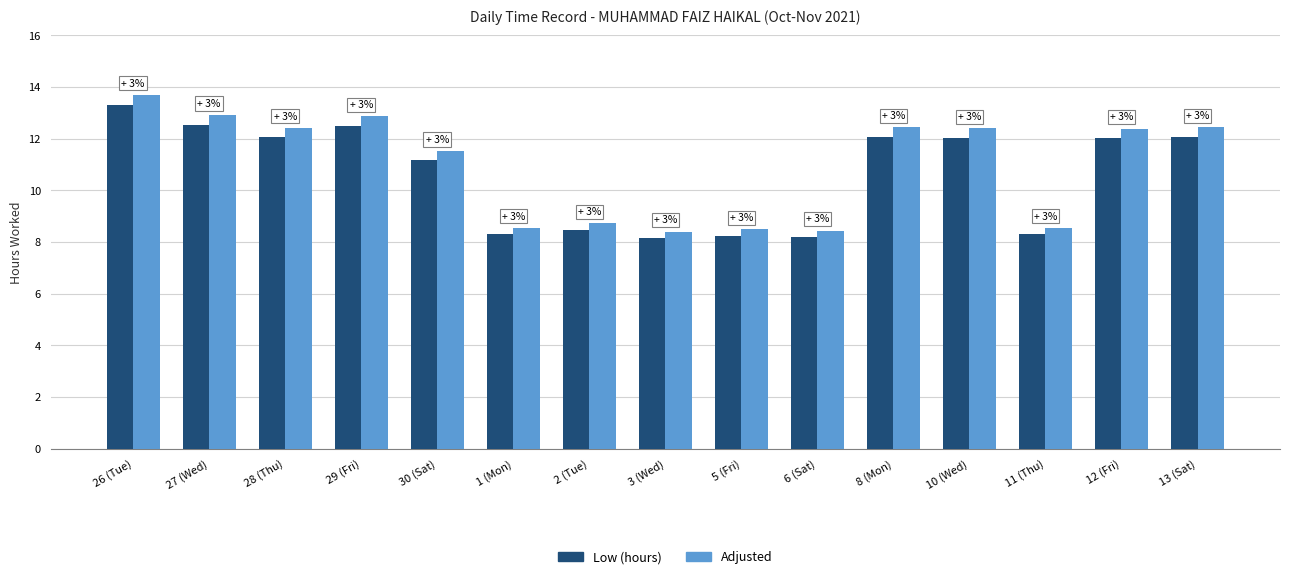

What is the spread (max minus min) of values at 29 (Fri)?

0.4